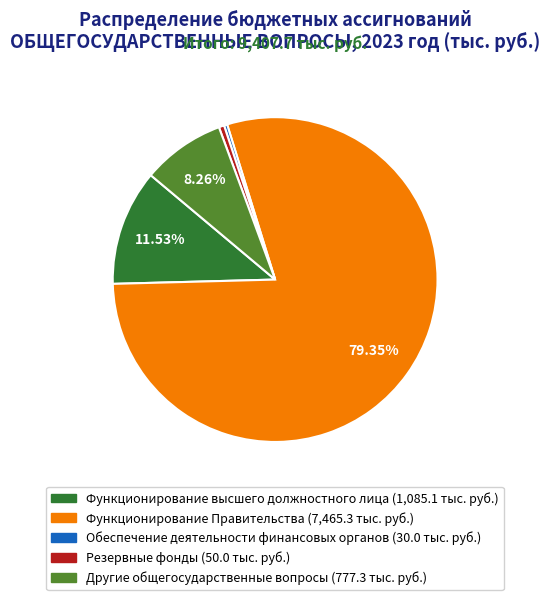

To the nearest percent, what is the difference between the largest and smallest slice percentages?

79%